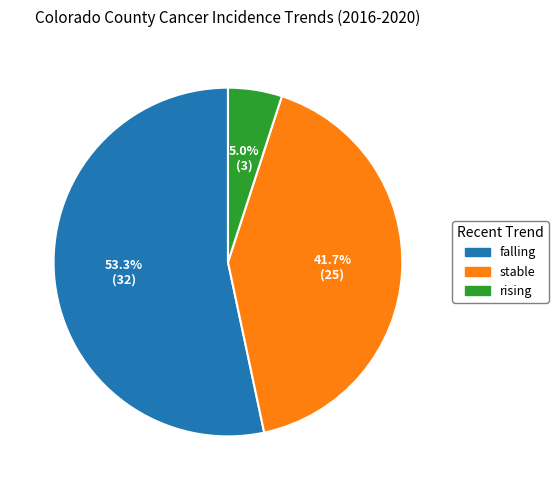

How many slices are in this pie chart?

3